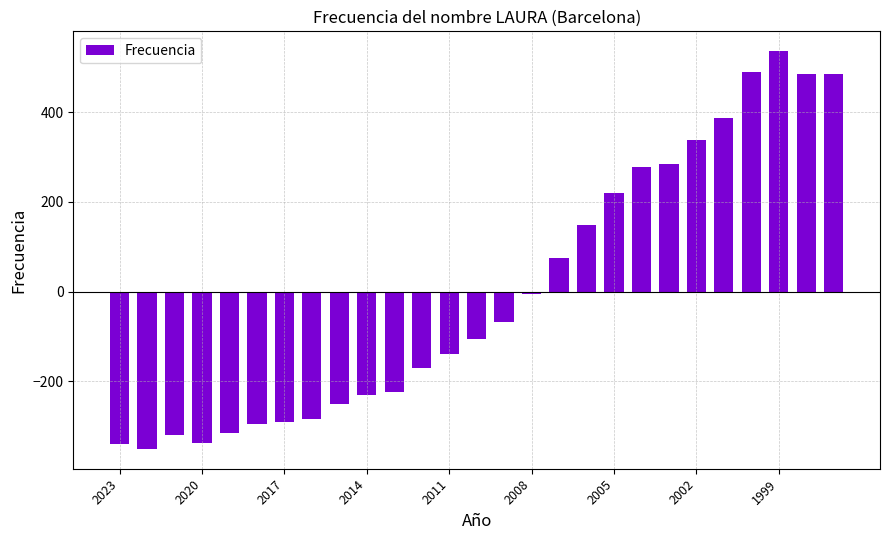

What is the greatest value displayed?

536.3